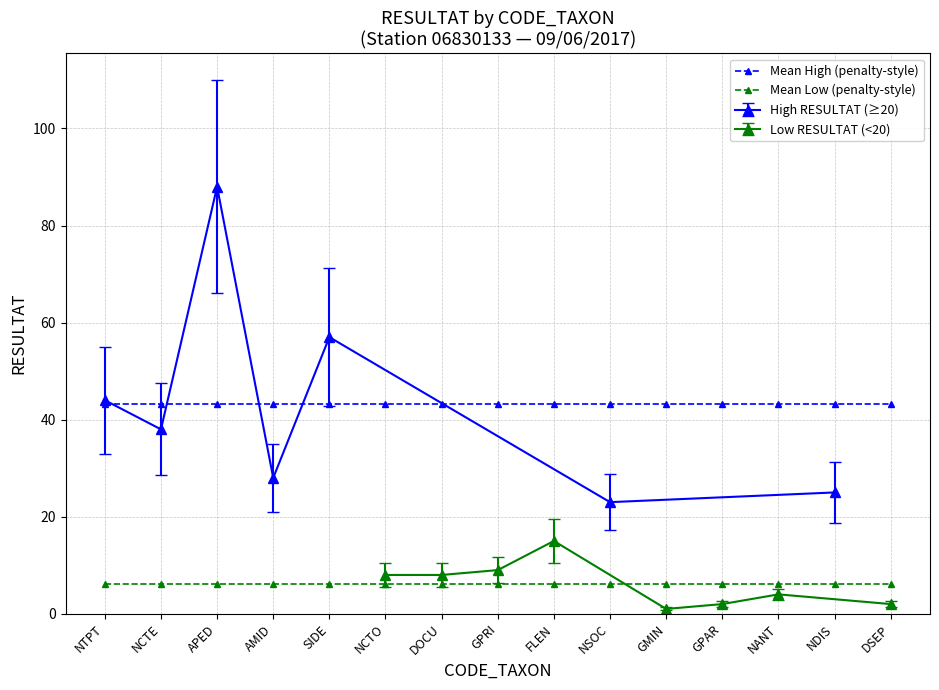

Which has a higher value, AMID or GPRI?

AMID